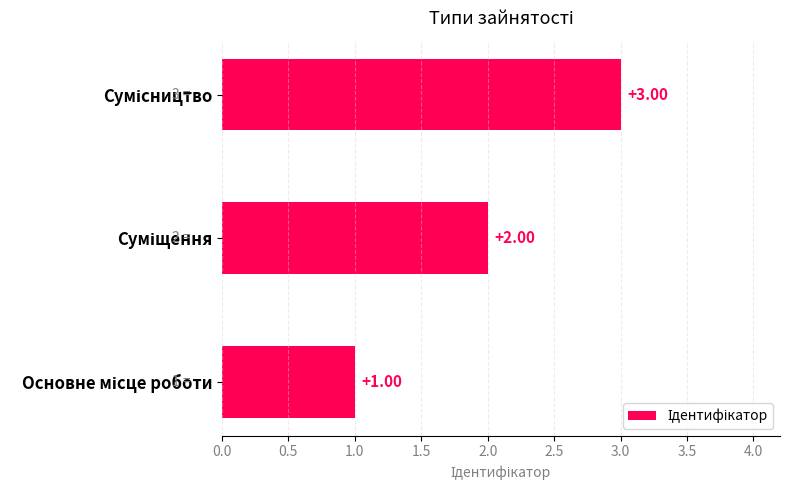

What is the sum of all values?

6